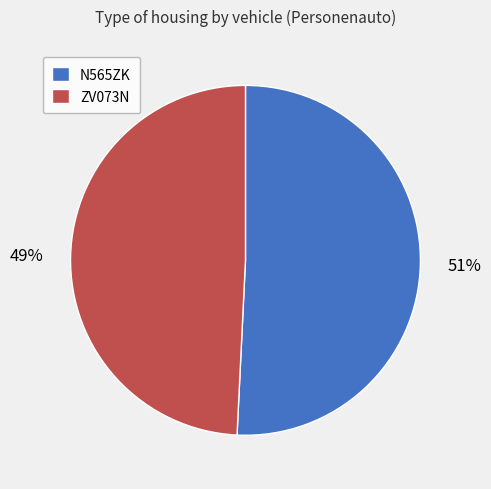

What percentage is the N565ZK slice, to the nearest percent?

51%